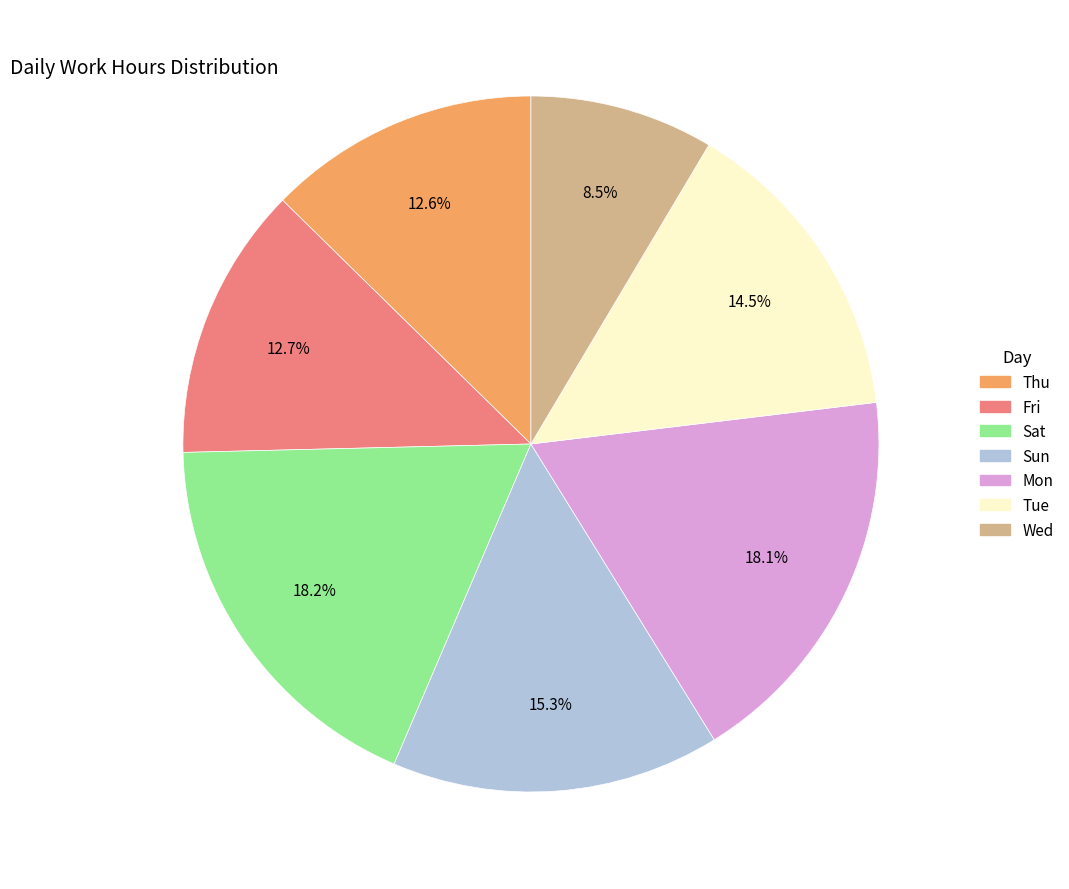

Is there any slice that represents more than half of the pie?

No